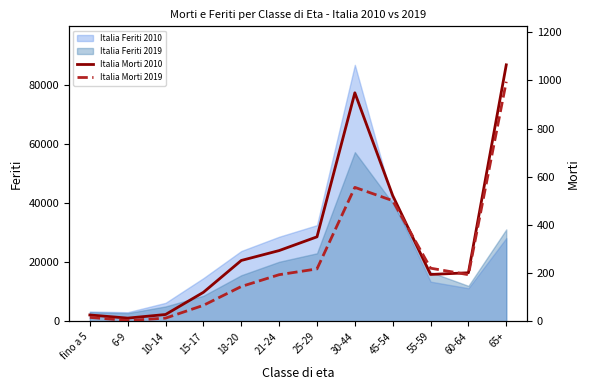

What is the difference between the Italia Morti 2019 values at 21-24 and 18-20?

49